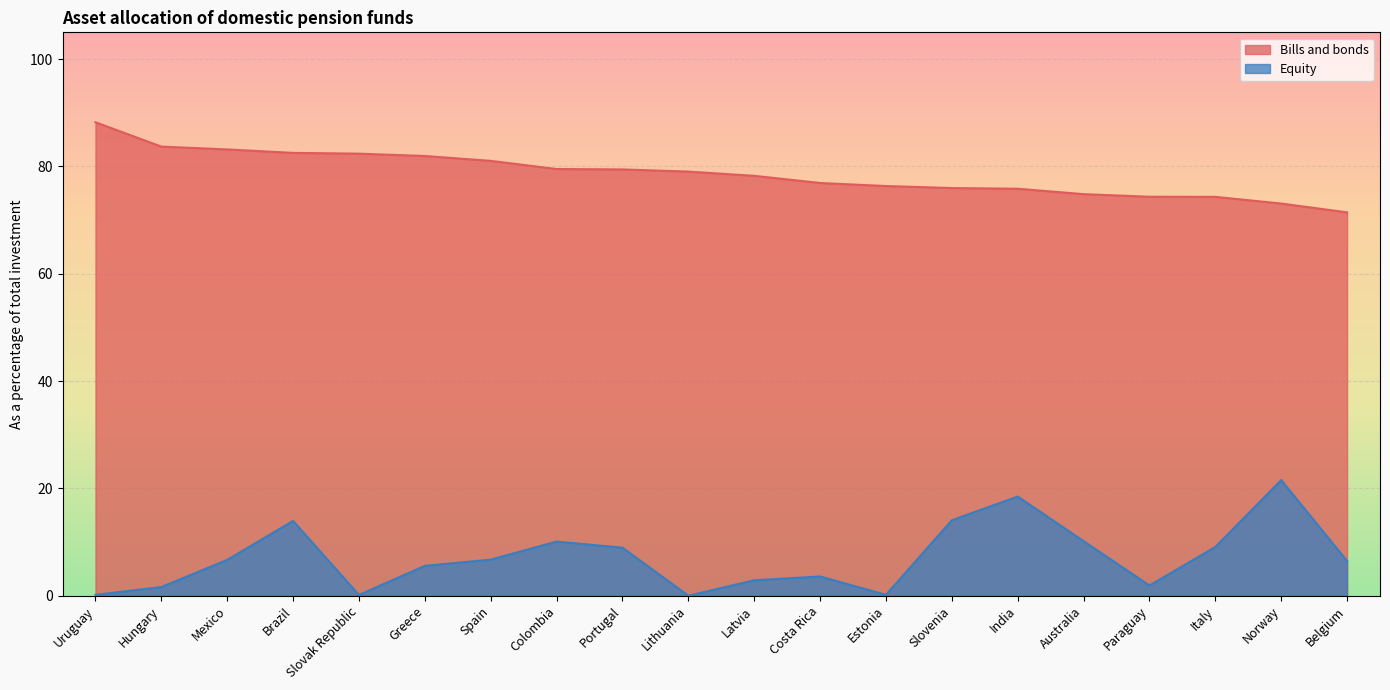

What are all the series names shown in the legend?

Bills and bonds, Equity